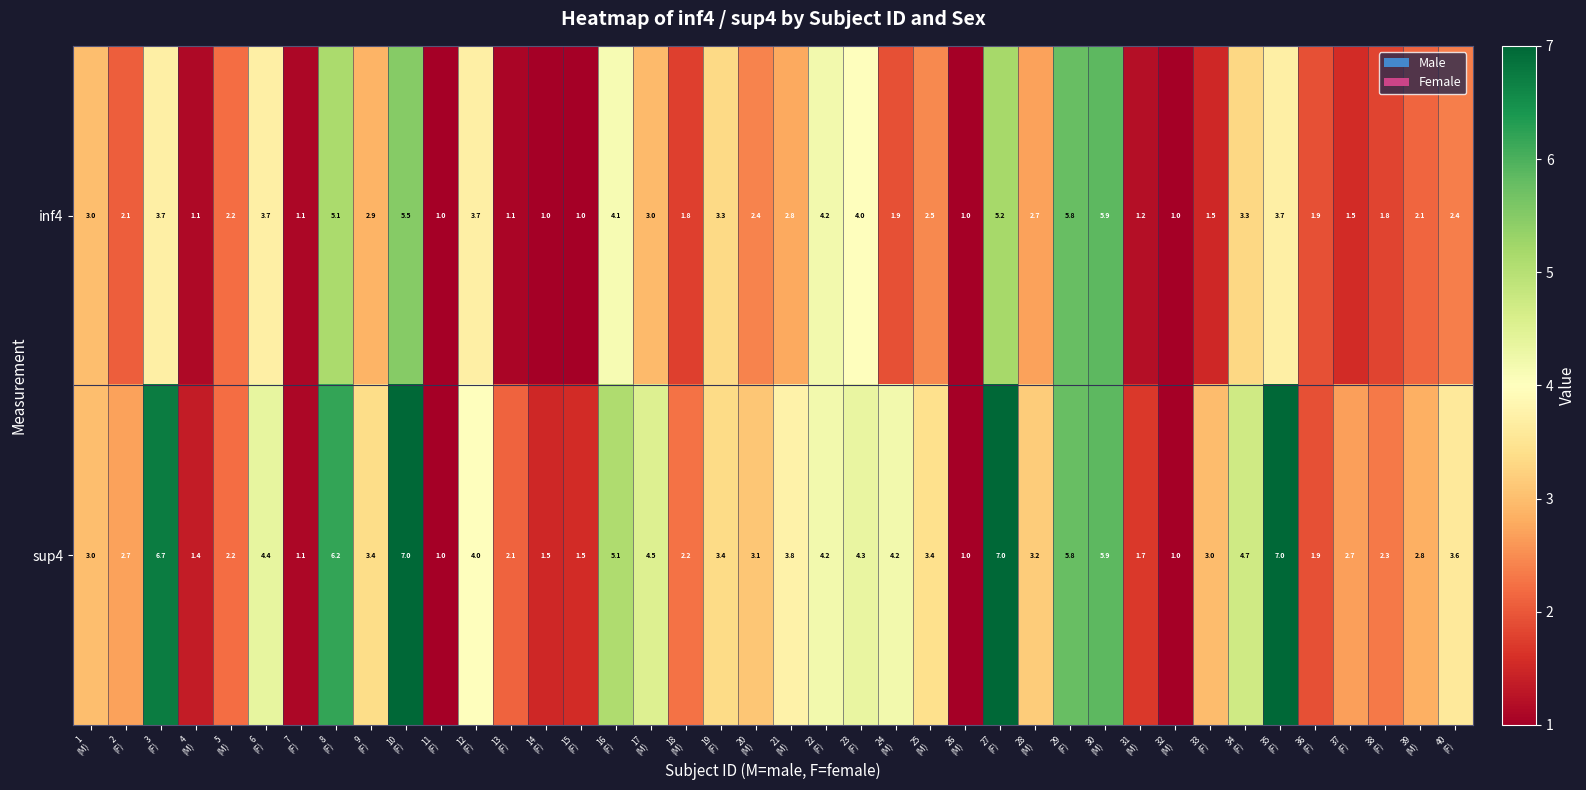

Rank the series by their average value, from highest to lowest.

sup4, inf4